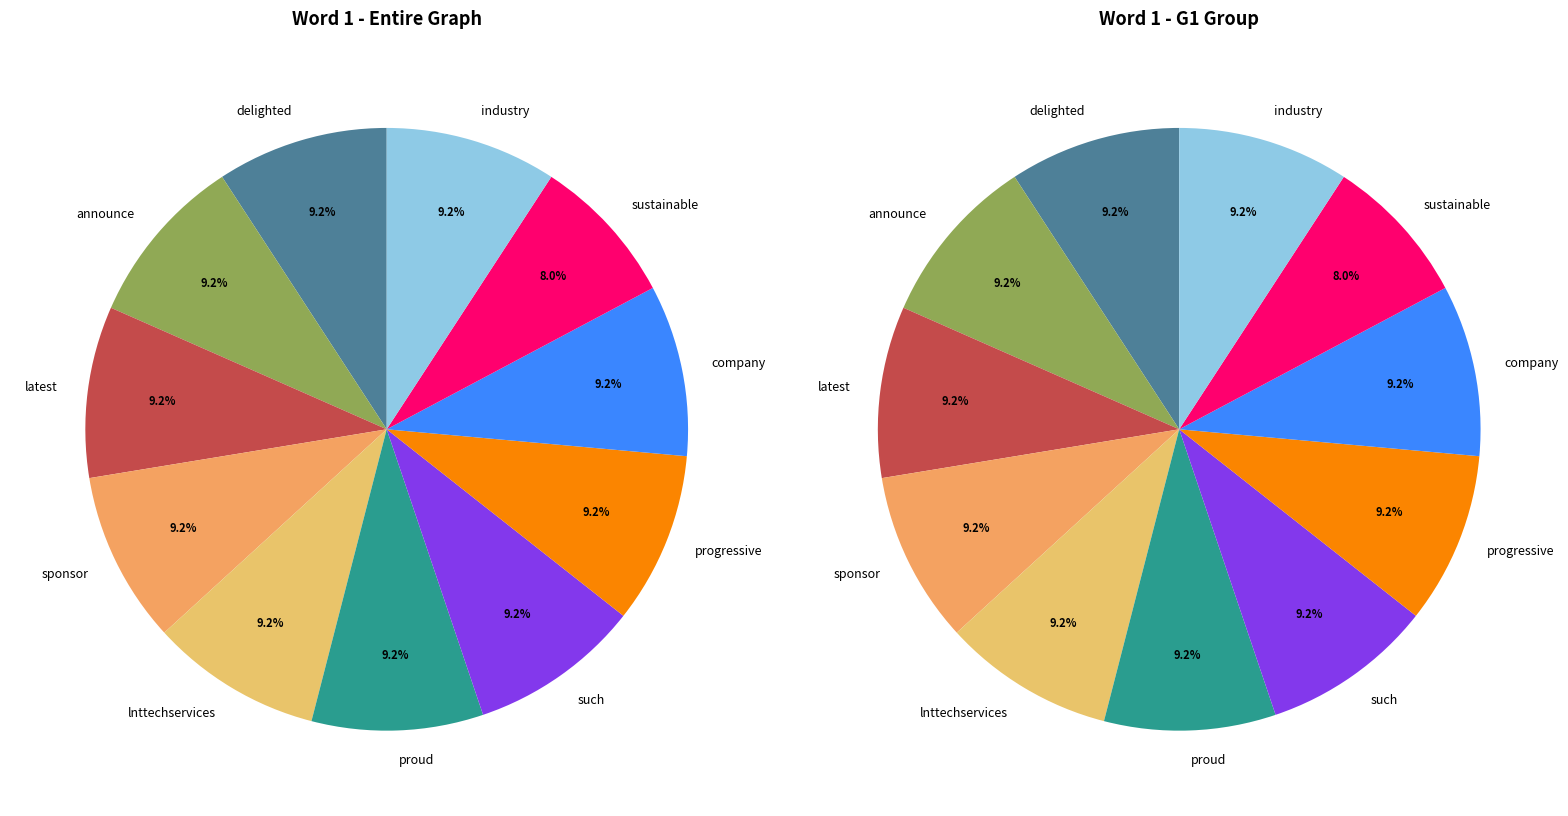

Between progressive and sustainable, which is larger?

progressive